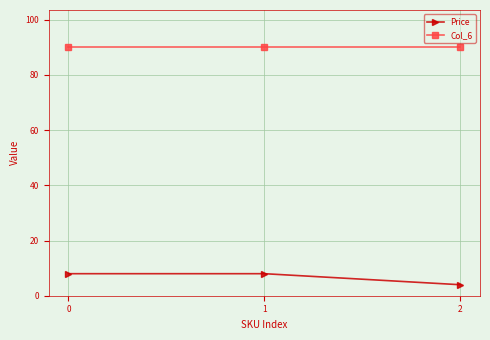

At 2, list the series in order from largest to smallest.

Col_6, Price